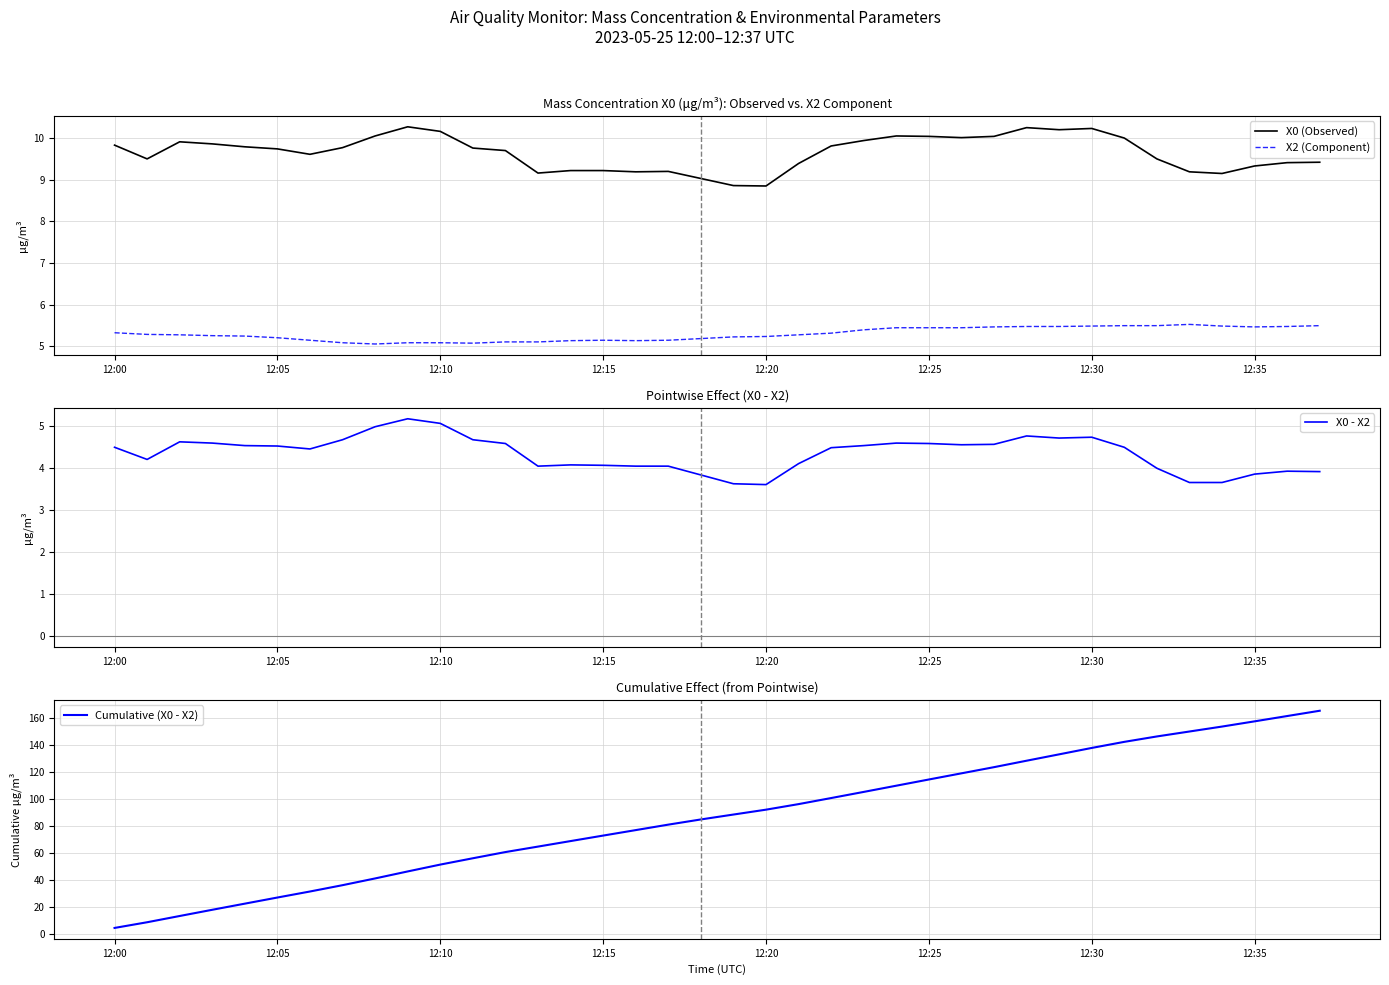

How many lines are shown in the chart?

4